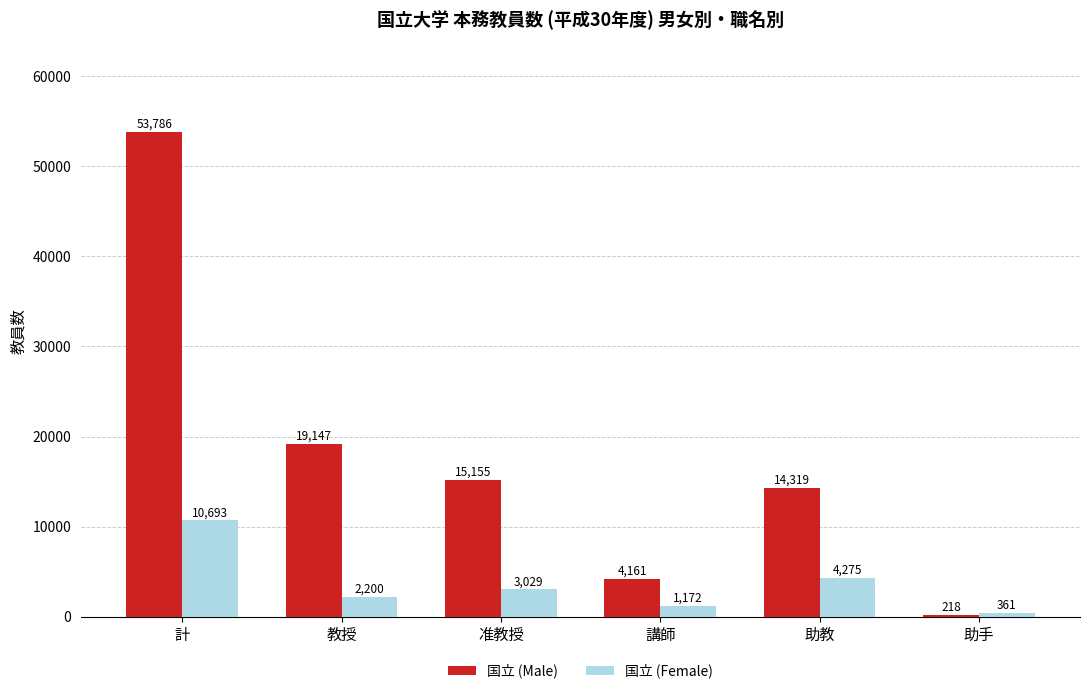

Rank the categories by 国立 (Male) value from lowest to highest.

助手, 講師, 助教, 准教授, 教授, 計